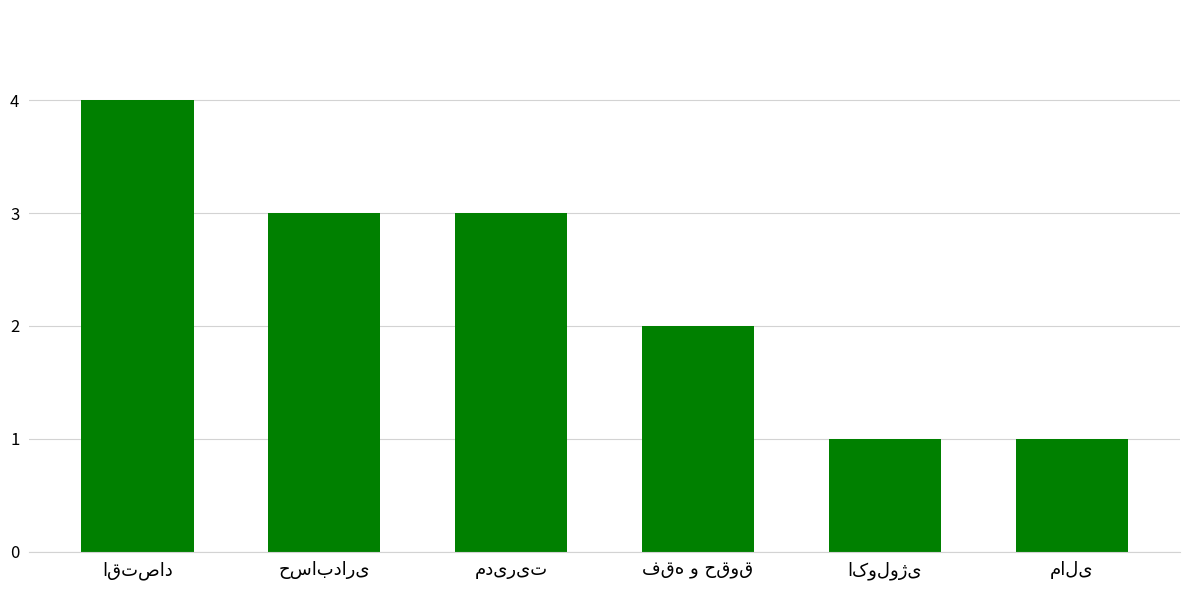

What is the value of the 6th bar from the left?

1